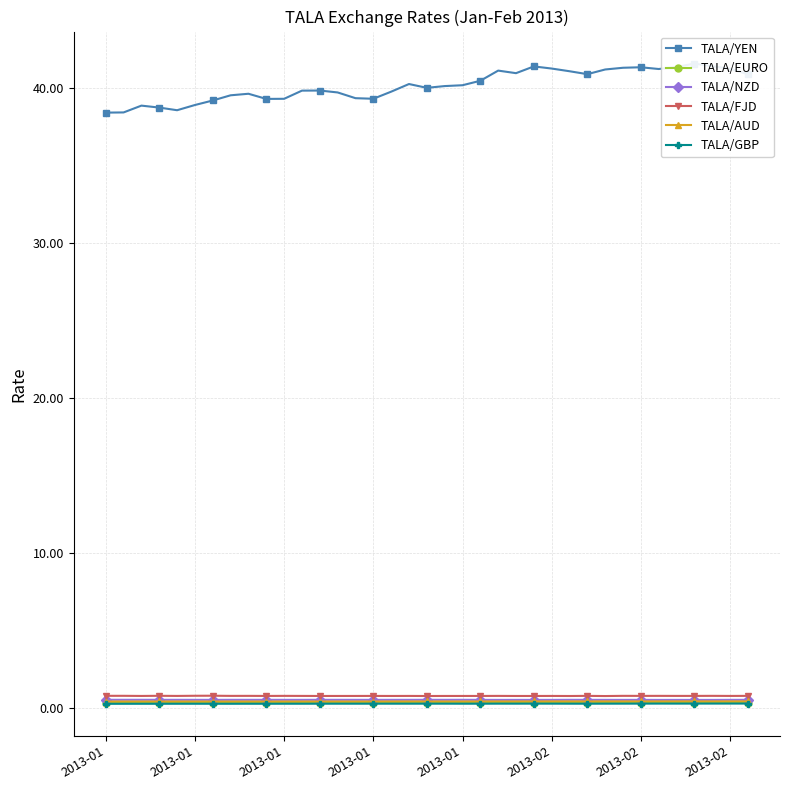

At which category is the sum across all series the highest?

33